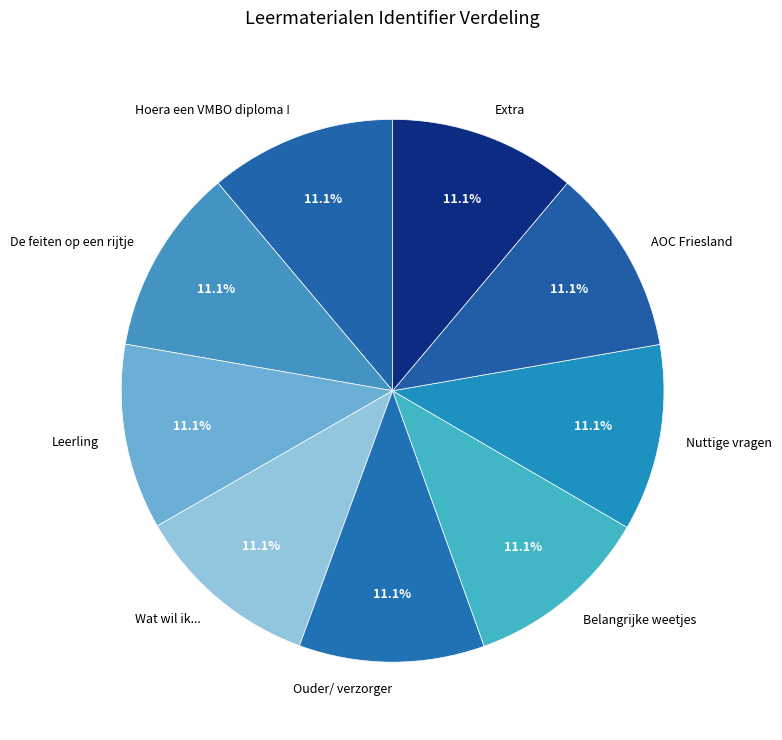

Do Hoera een VMBO diploma ! and Belangrijke weetjes together represent more than half of the pie?

No